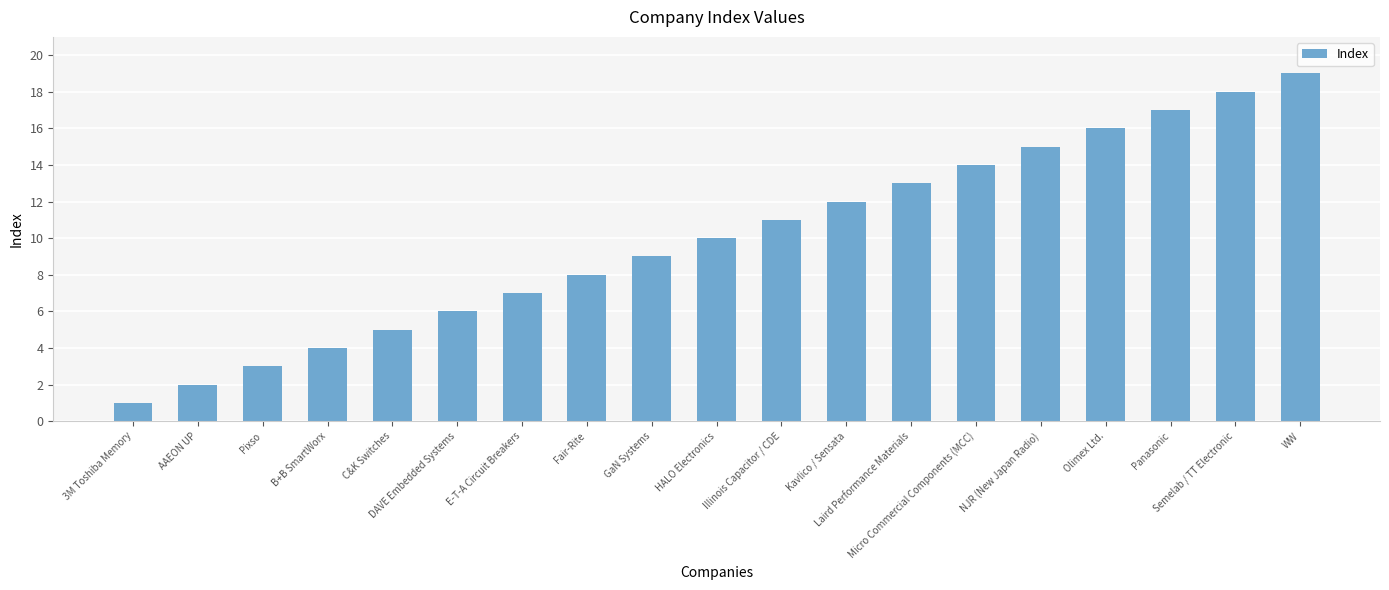

What is the average value?

10